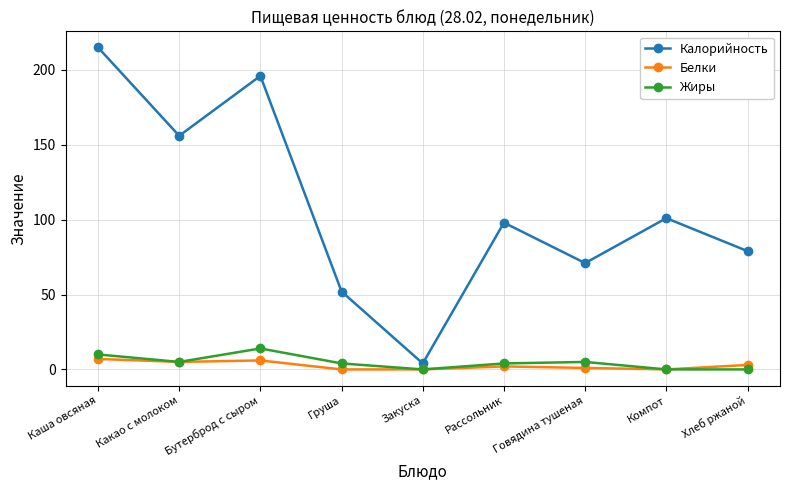

What is the label of the 8th point from the right?

Какао с молоком